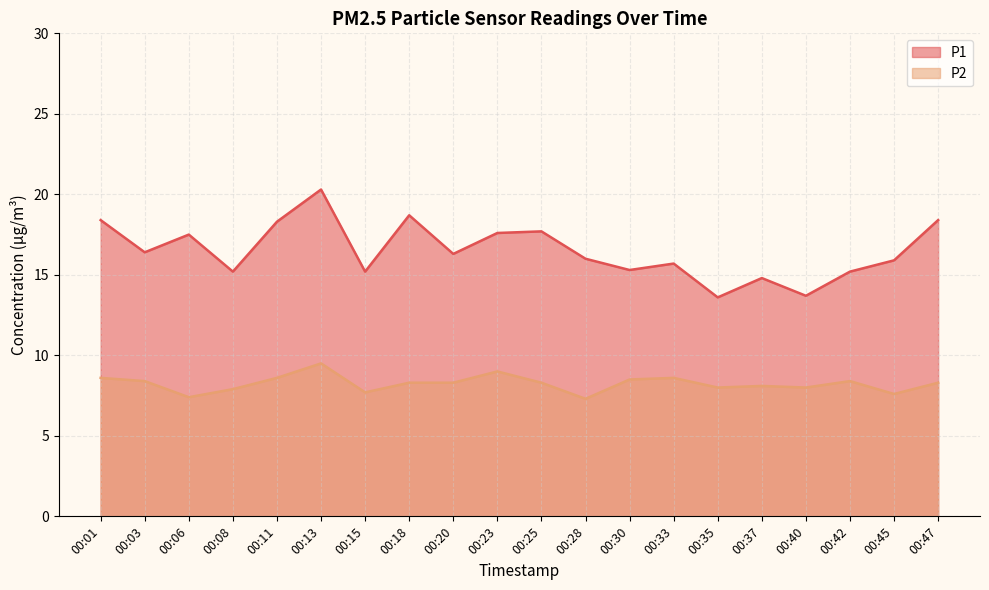

What value does the P2 series have at 00:20?

8.3